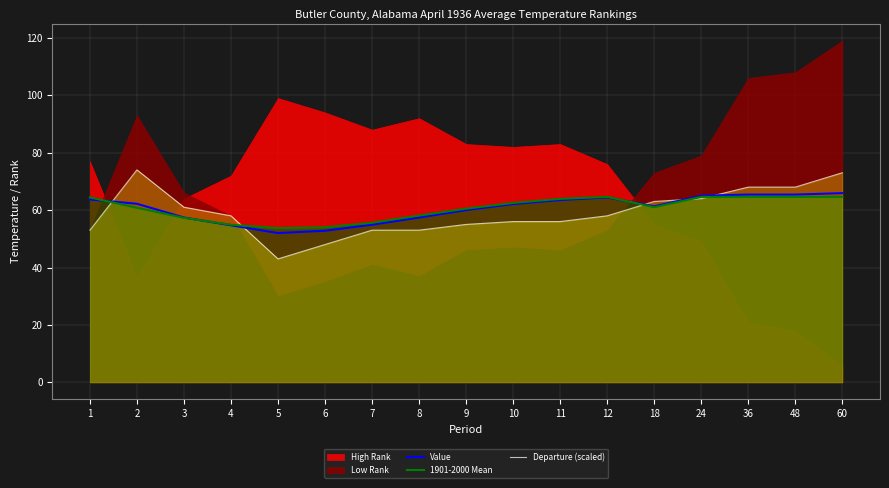

True or false: Value has a value of 32.2 at 3.

False